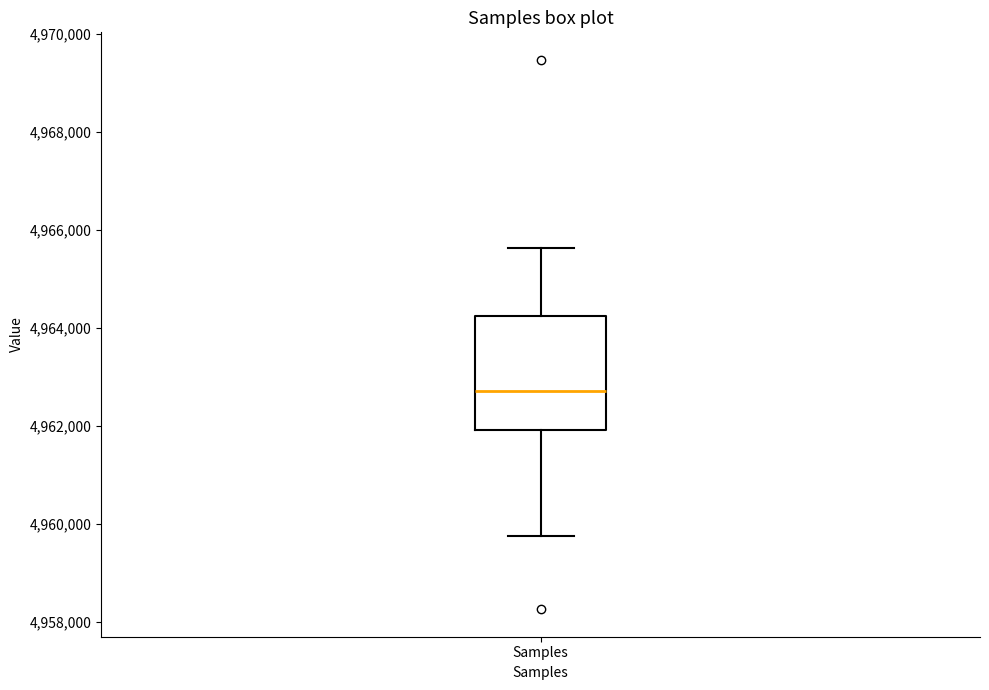

Read this box plot against the y-axis: the position of the median line, the range covered by the box, and the ends of both whiskers. The values are not printed on the chart, so give them approximately, as read against the axis.

median 4962600, box 4962000 to 4964200, whiskers 4959800 to 4965600